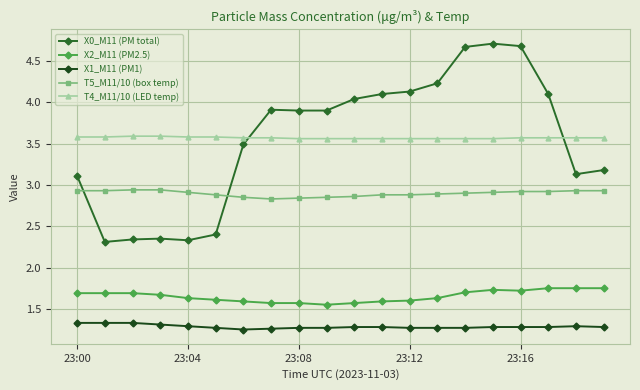

What is the greatest value displayed?

4.7